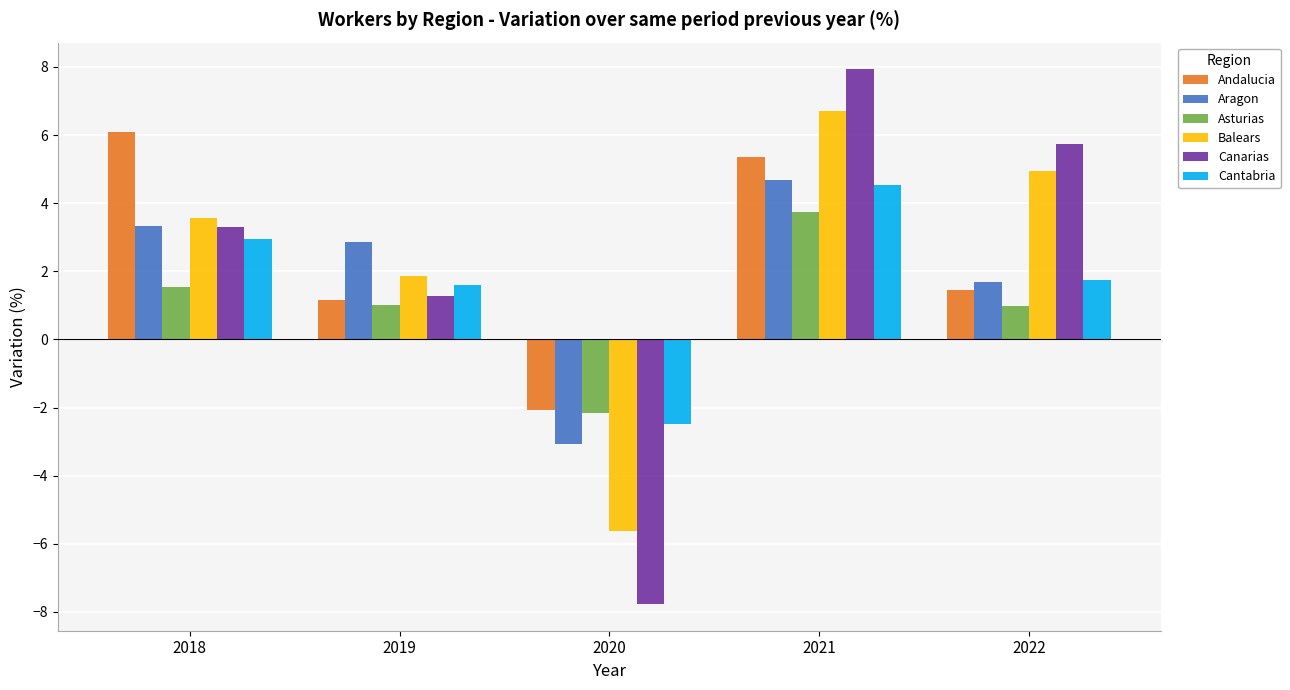

True or false: Andalucia has a value of -3.3 at 2020.

False